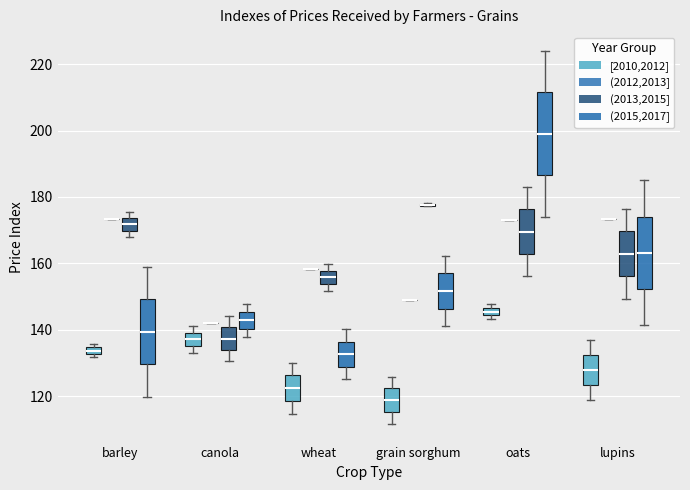

Where is the upper edge of the box for barley ((2013,2015]) on the y-axis? The values are not printed on the chart, so give them approximately, as read against the axis.

174